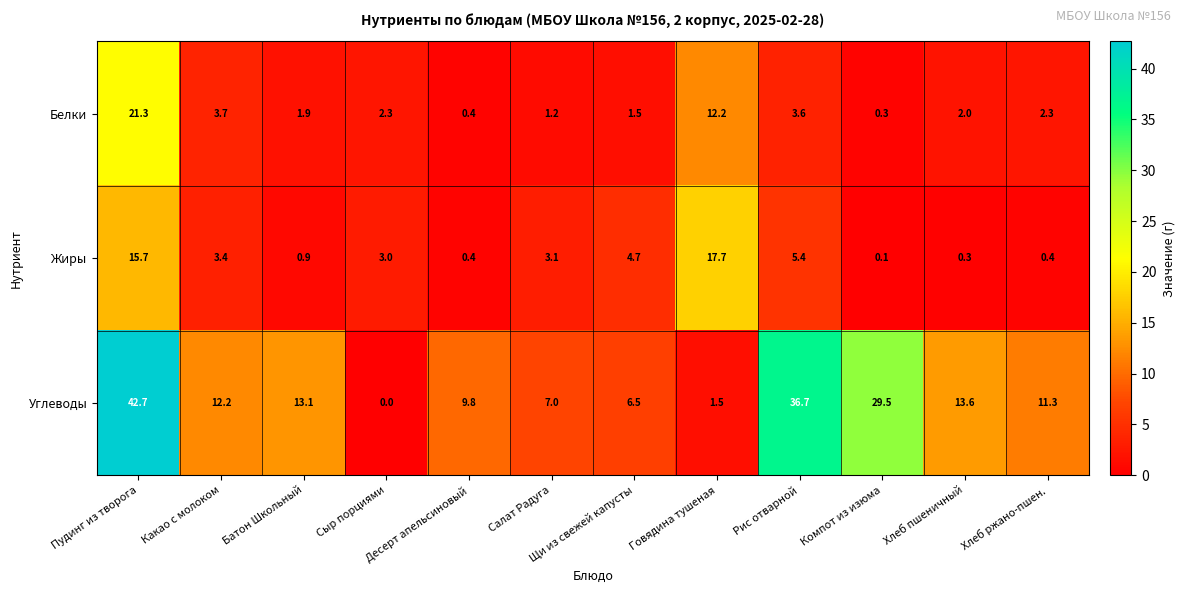

List the labels in order of Углеводы value, smallest first.

Сыр порциями, Говядина тушеная, Щи из свежей капусты, Салат Радуга, Десерт апельсиновый, Хлеб ржано-пшен., Какао с молоком, Батон Школьный, Хлеб пшеничный, Компот из изюма, Рис отварной, Пудинг из творога